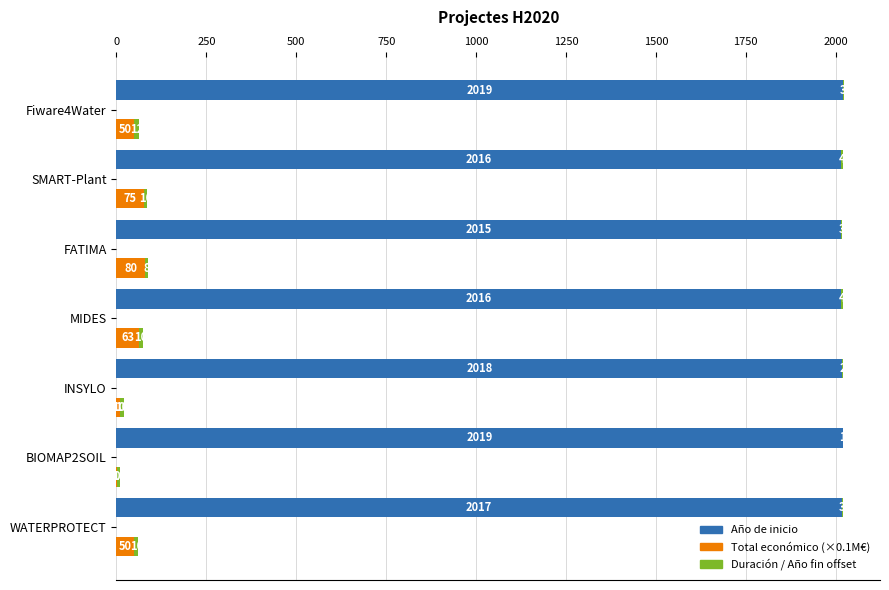

Rank the series by their maximum value, from highest to lowest.

Año de inicio, Total económico (×0.1M€), Duración (años)